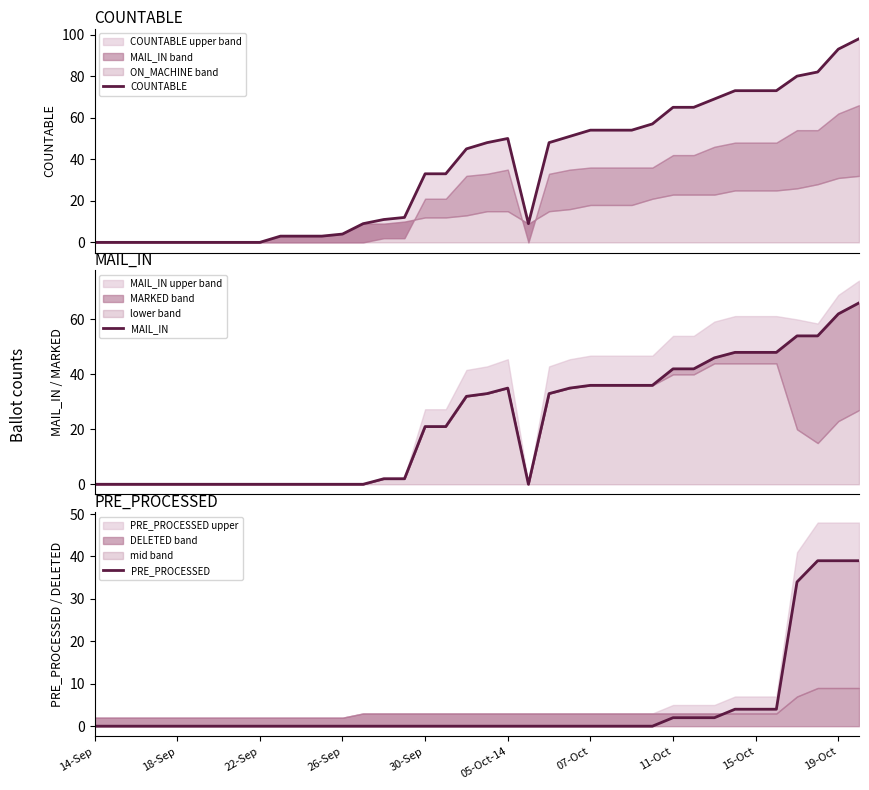

What position from the left is 22-Sep?

9